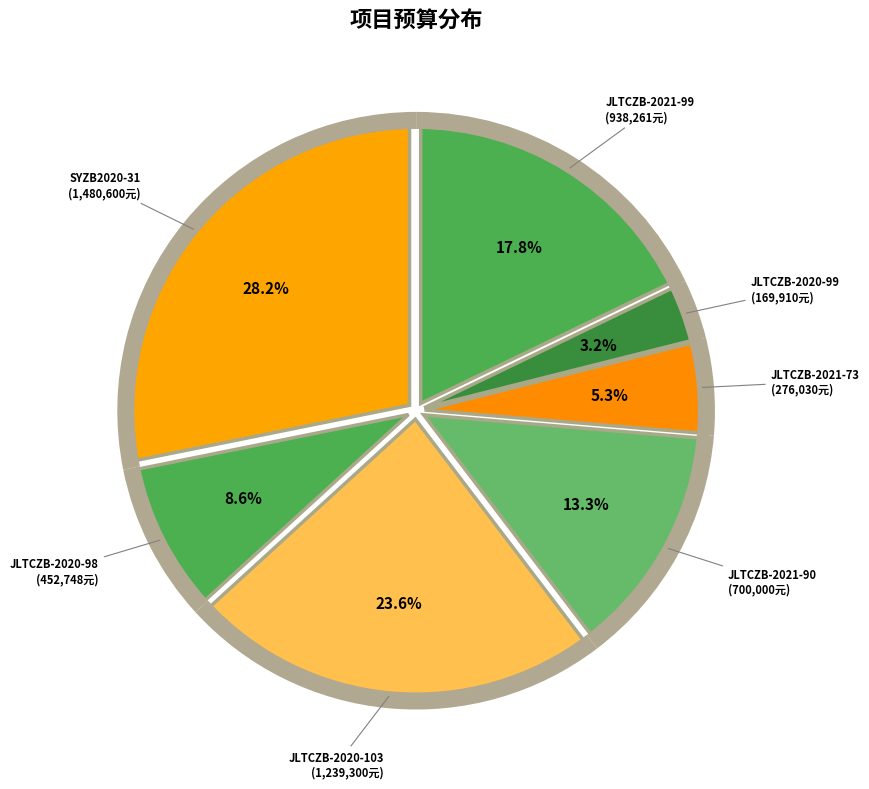

What is the total percentage of JLTCZB-2021-99 and JLTCZB-2021-73?

23.1%